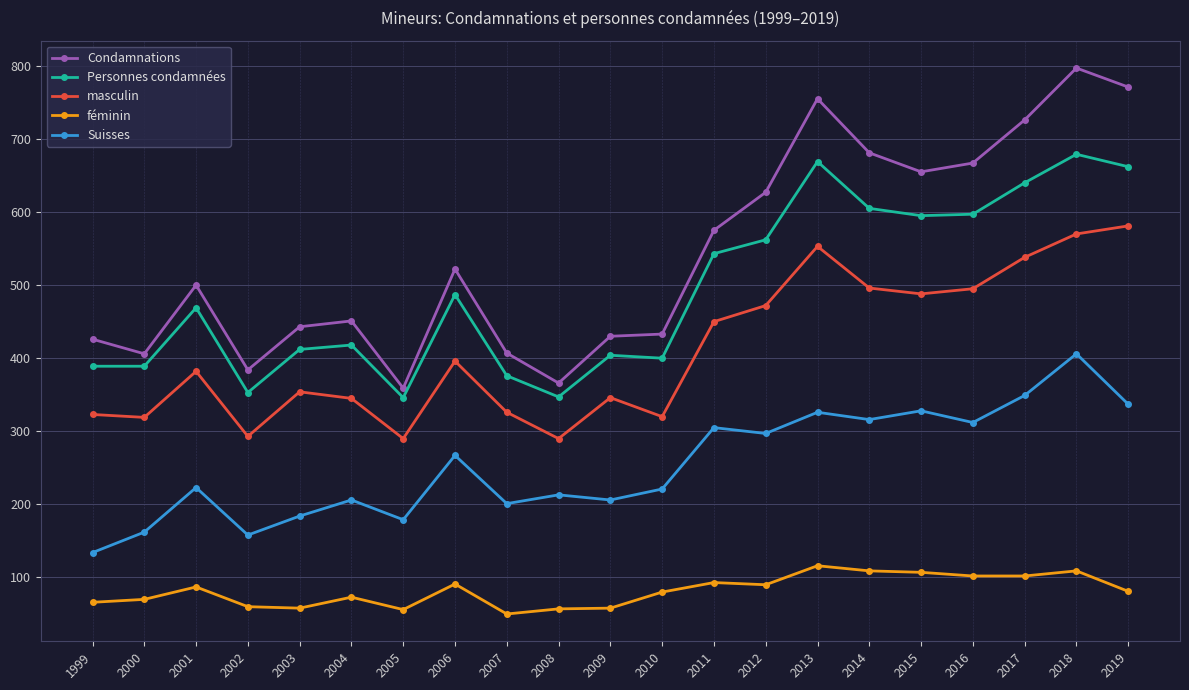

What is the sum of all féminin values?

1715